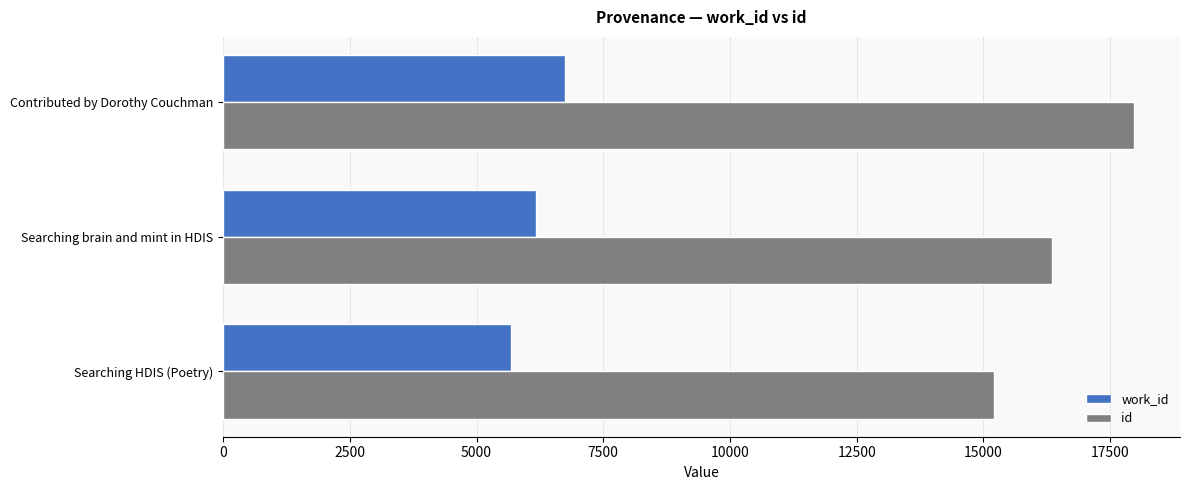

Which series changed the most between Searching HDIS (Poetry) and Contributed by Dorothy Couchman?

id